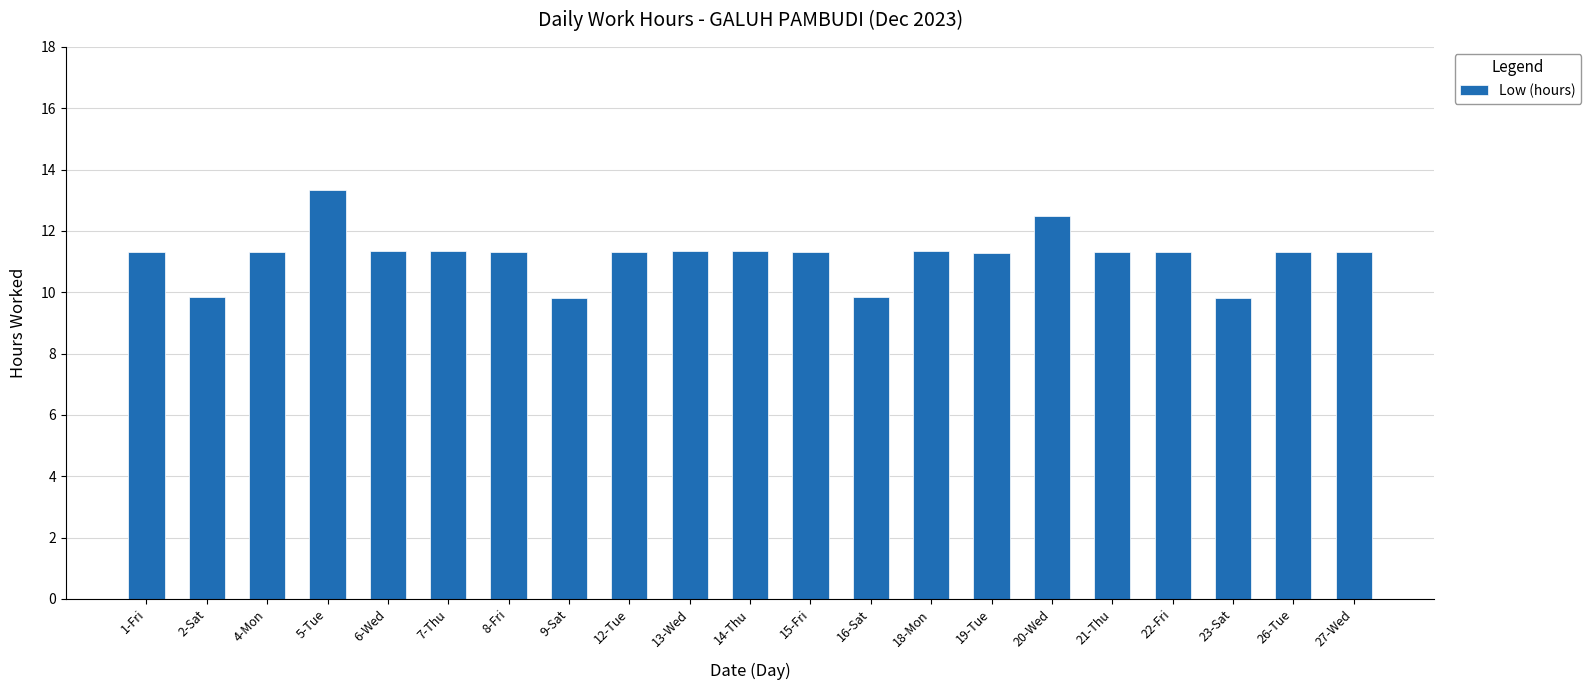

Where does the data first go above 11?

1-Fri